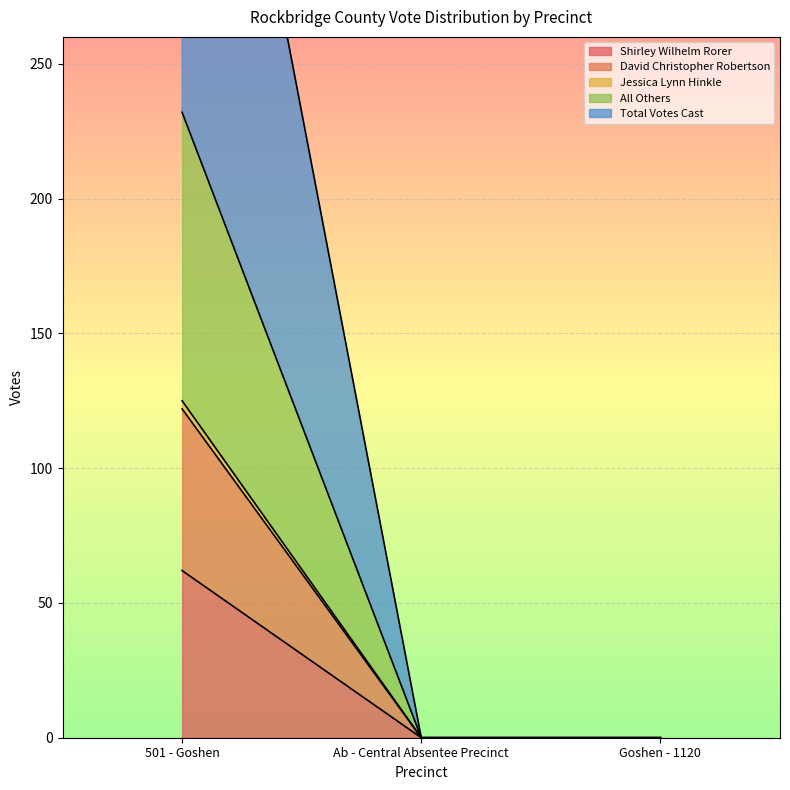

Reading right to left, what are all the values shown in this chart?

Shirley Wilhelm Rorer: Goshen - 1120=0	Ab - Central Absentee Precinct=0	501 - Goshen=62
David Christopher Robertson: Goshen - 1120=0	Ab - Central Absentee Precinct=0	501 - Goshen=122
Jessica Lynn Hinkle: Goshen - 1120=0	Ab - Central Absentee Precinct=0	501 - Goshen=125
All Others: Goshen - 1120=0	Ab - Central Absentee Precinct=0	501 - Goshen=232
Total Votes Cast: Goshen - 1120=0	Ab - Central Absentee Precinct=0	501 - Goshen=464